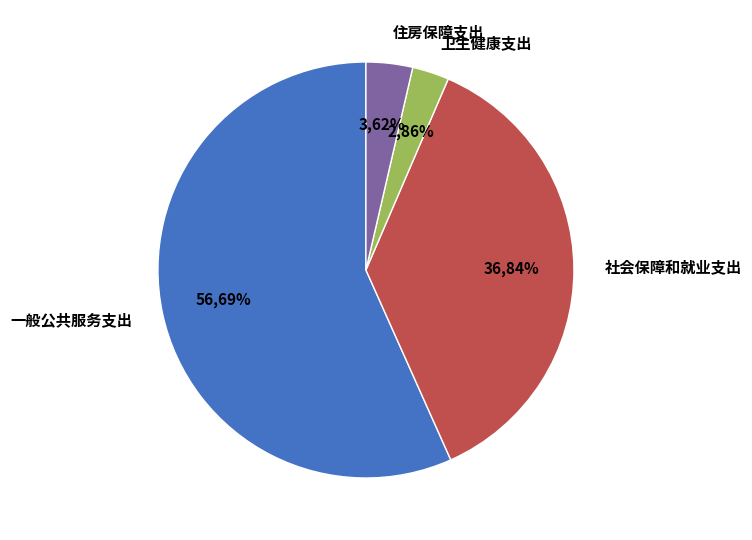

What percentage do 一般公共服务支出 and 社会保障和就业支出 together represent?

93.5%